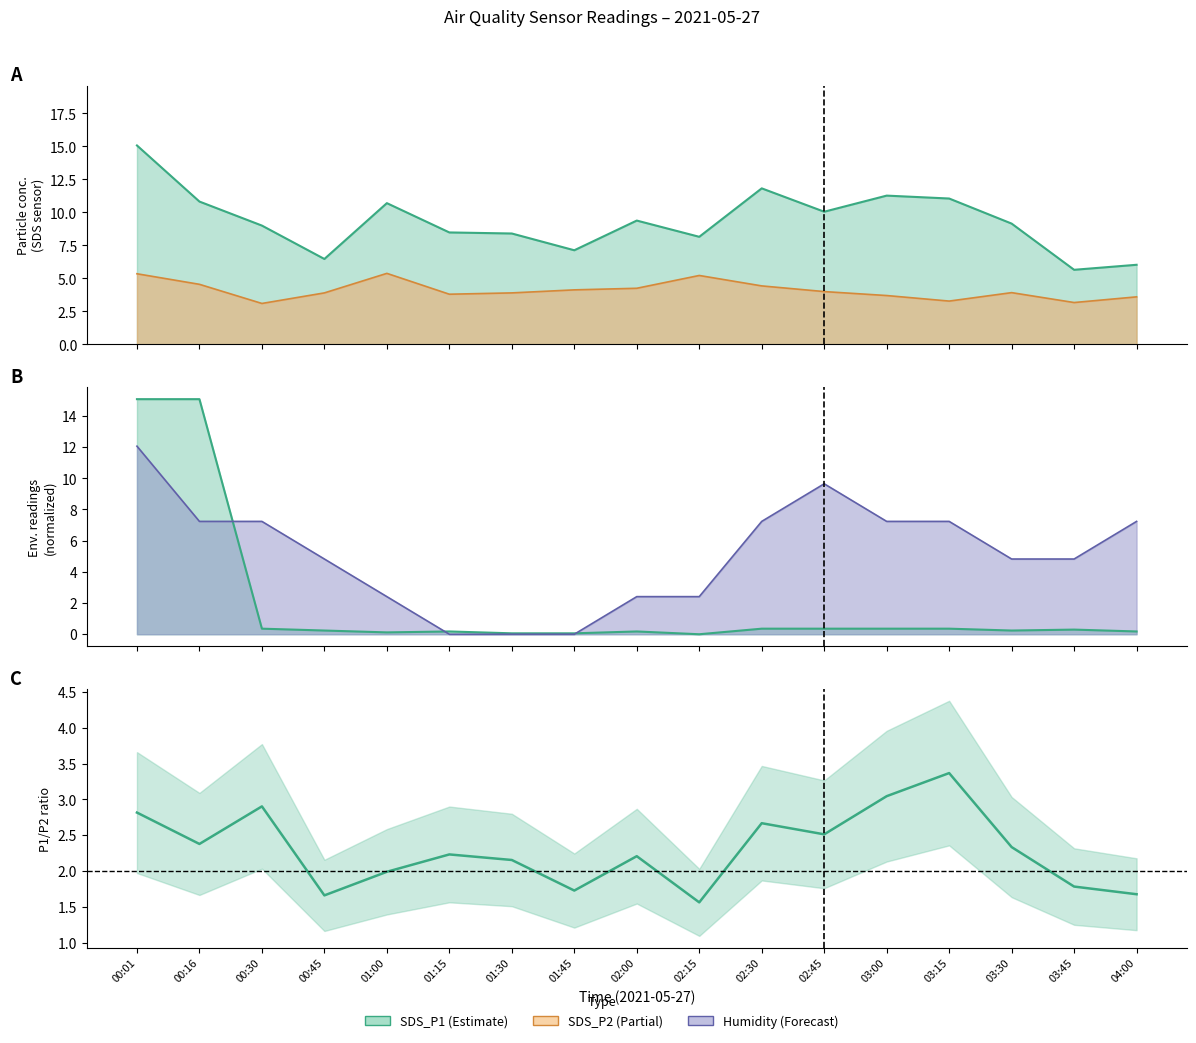

How many values in the Temp line series exceed 0?

16